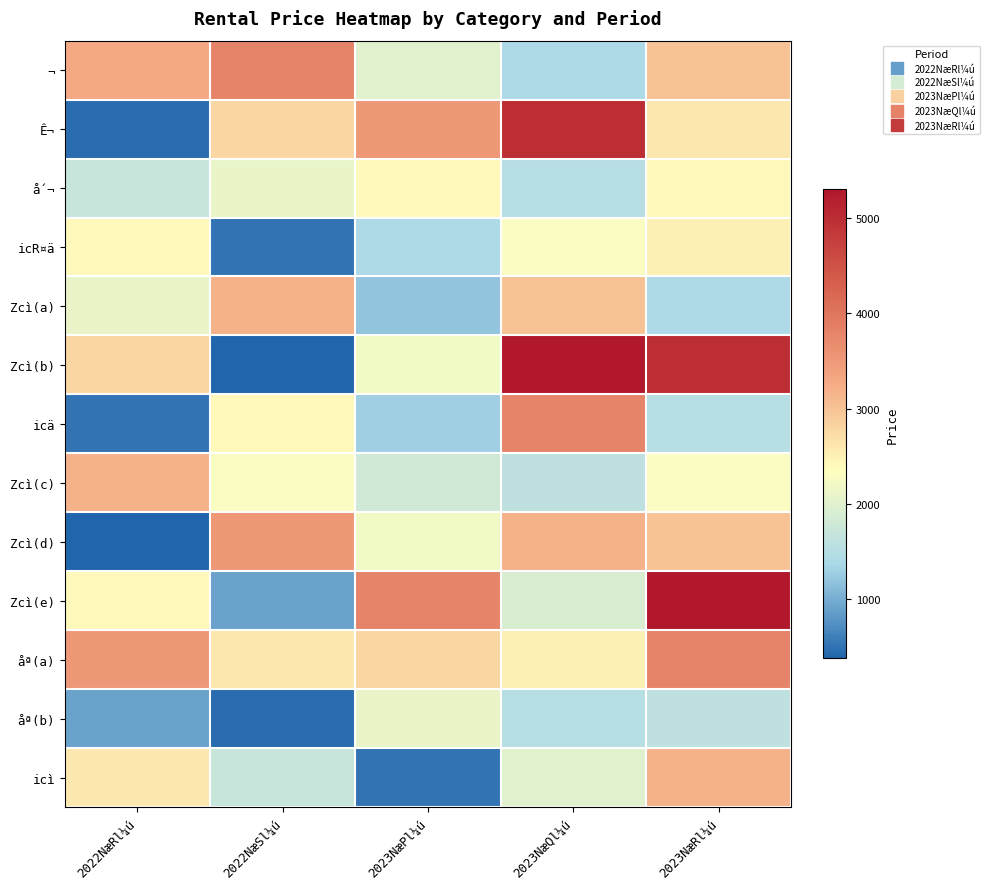

How many data points does each series have?

5